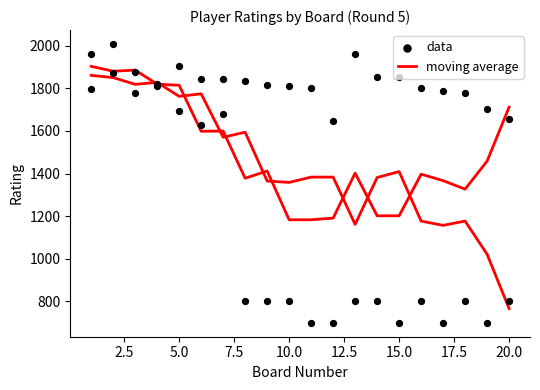

Which series has the largest total across all categories?

data